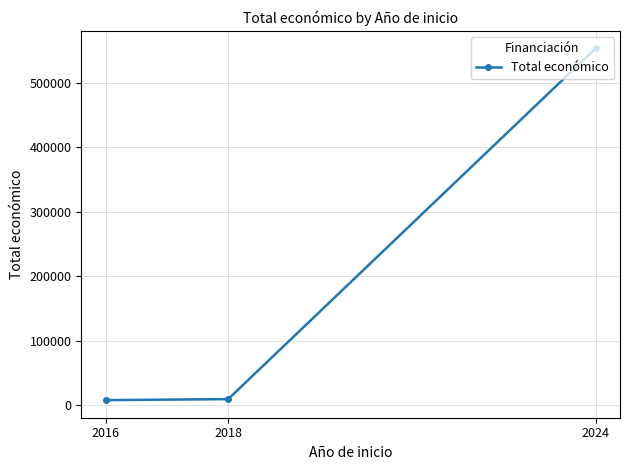

At which label is the value closest to 280588?

2018